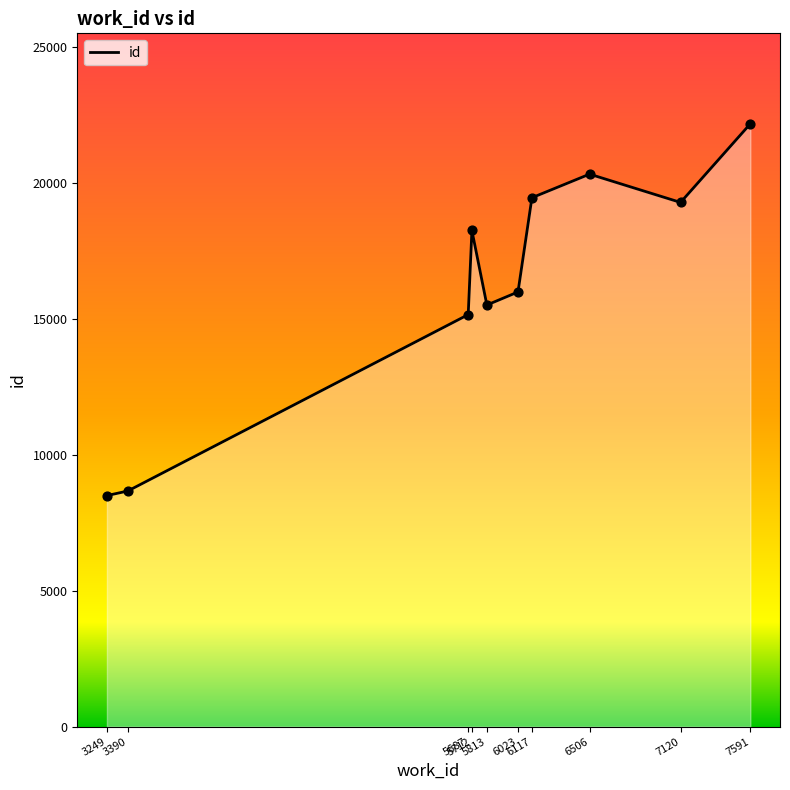

What is the change in value from 5687 to 6117?

+4302